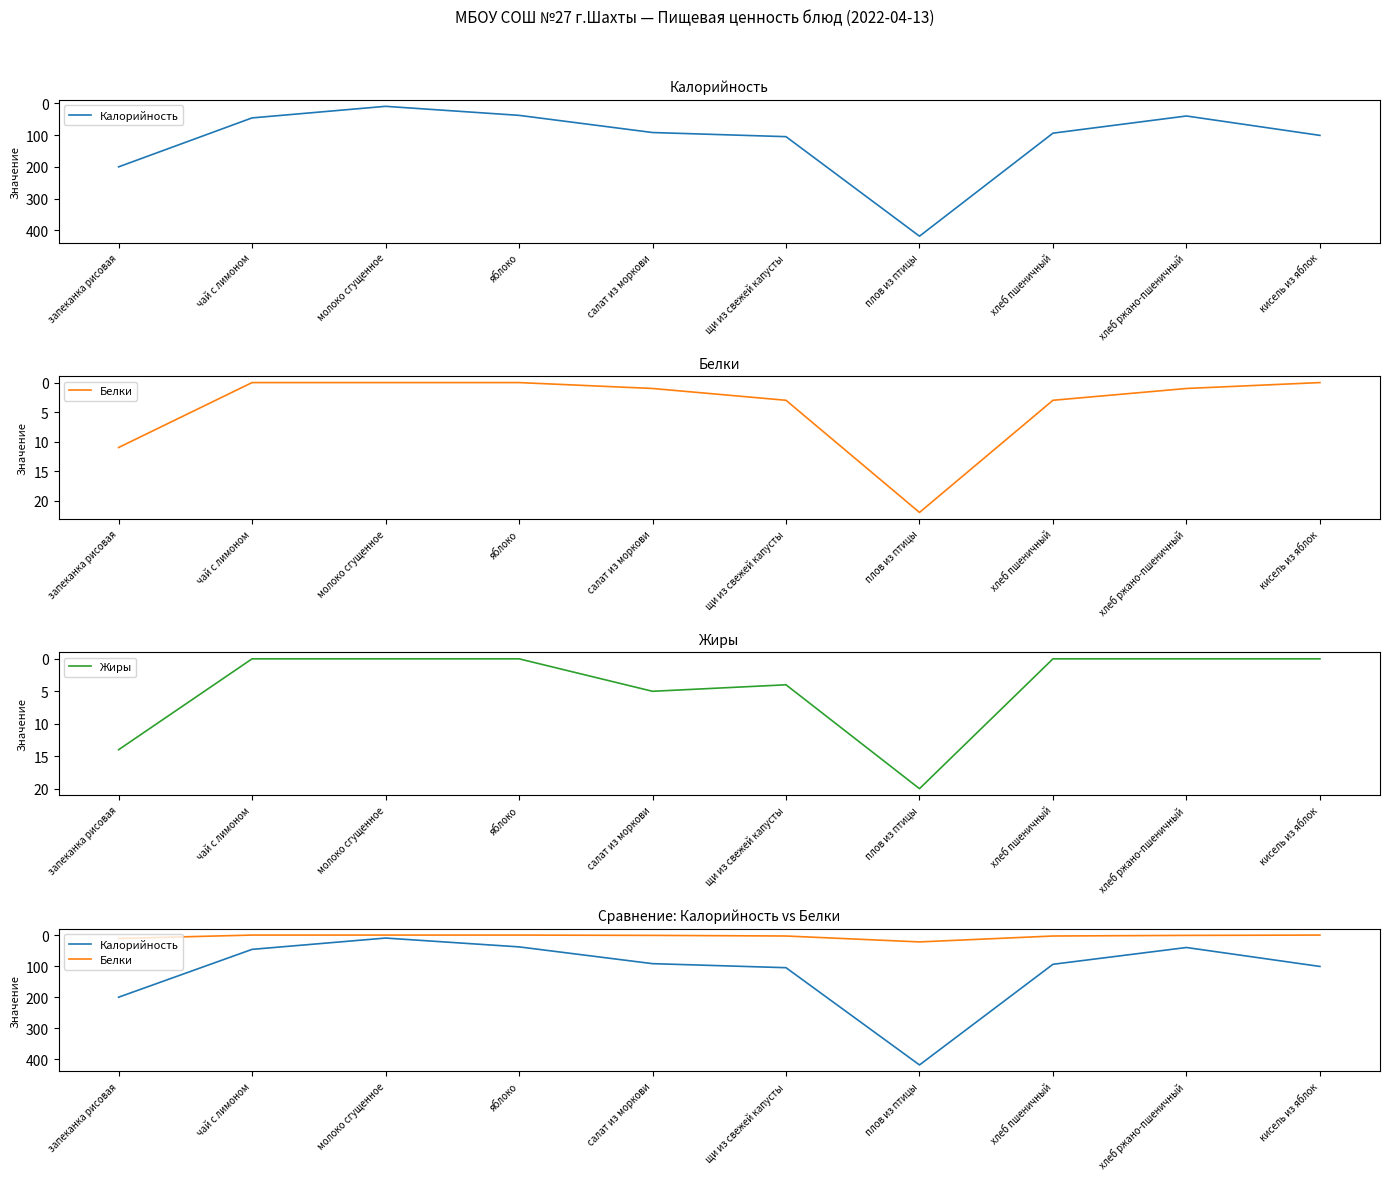

What is the value of the Белки point at the 1st from the left?

11.0